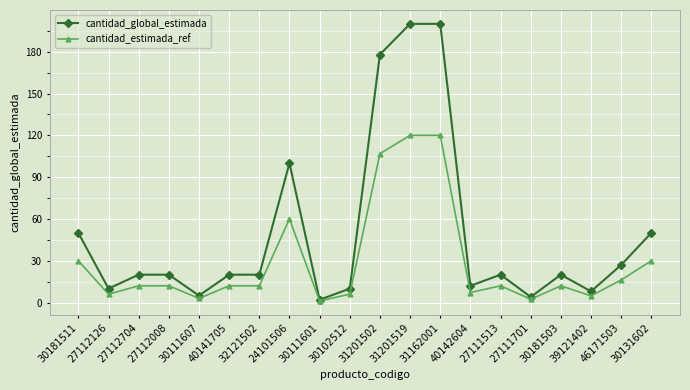

The value of cantidad_estimada_ref at 40141705 is 19.6. True or false?

False